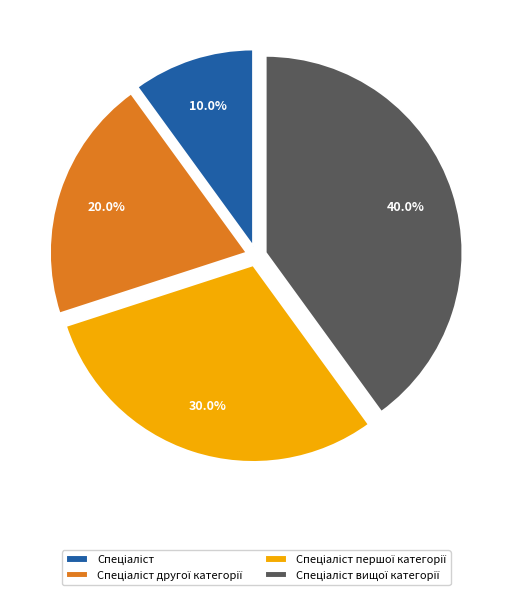

Is there a majority slice in this chart?

No